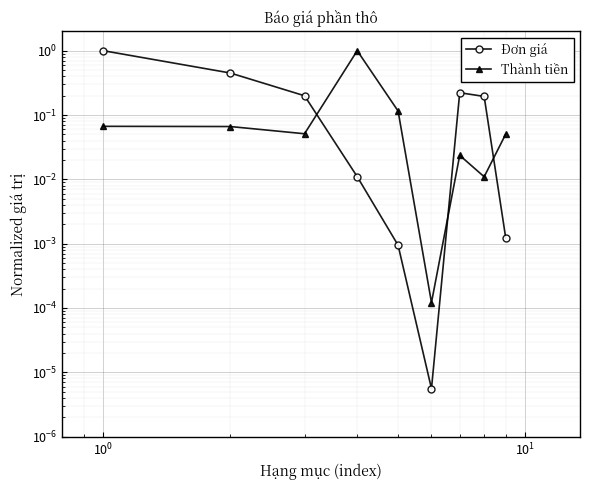

What are all the series names shown in the legend?

Đơn giá, Thành tiền